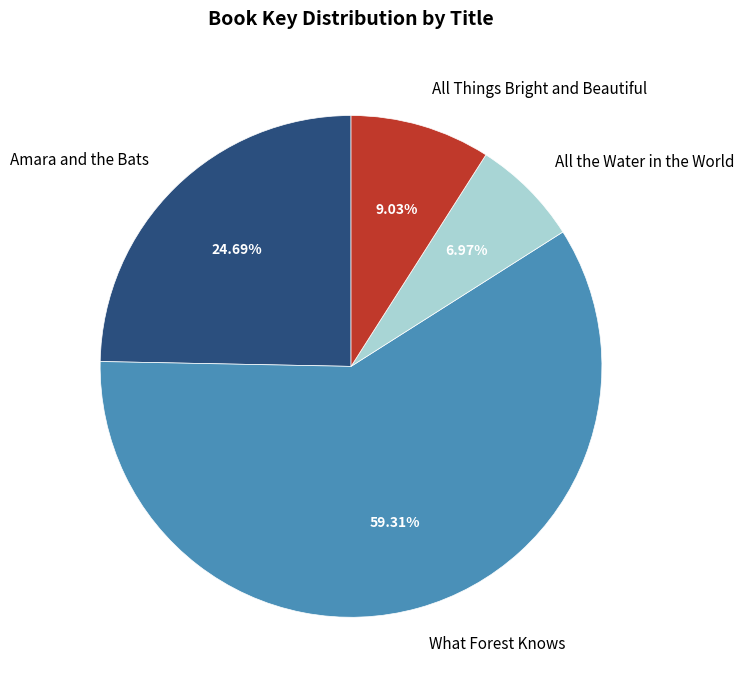

Count the number of slices in the pie.

4